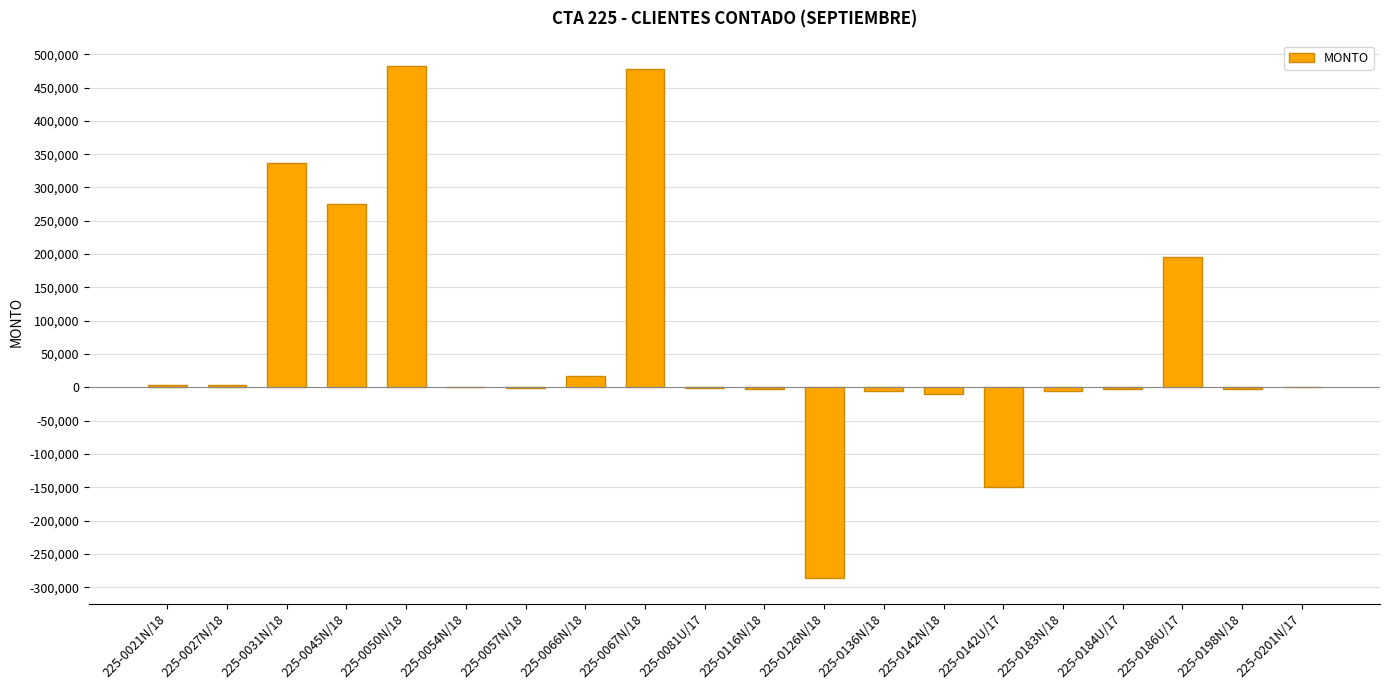

True or false: the data shows -175.0 at 225-0201N/17.

True